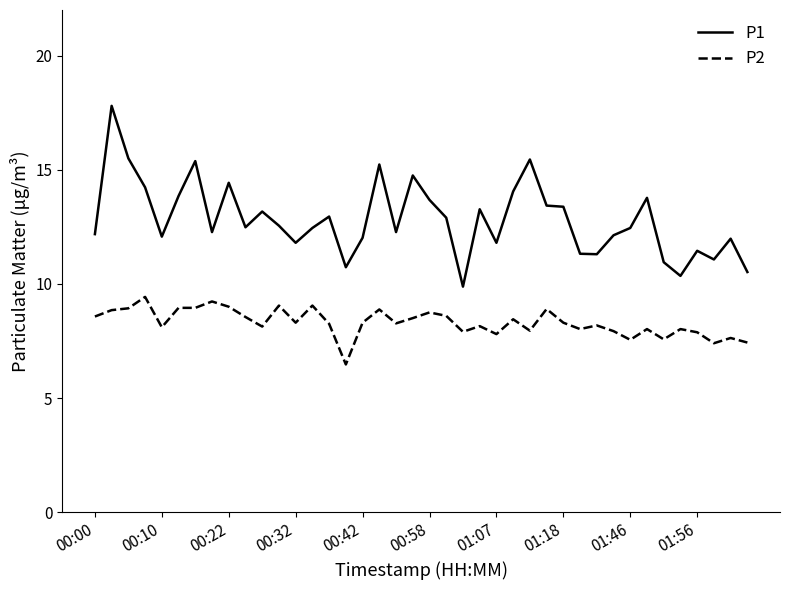

List the series in order of their peak value, highest first.

P1, P2